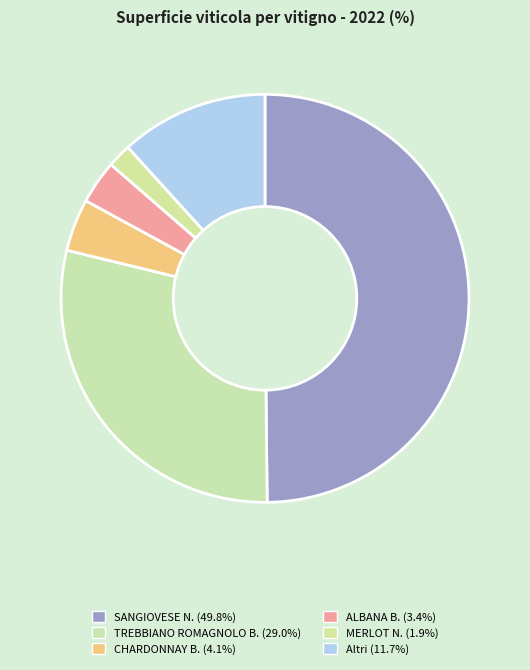

What is the change in value from CHARDONNAY B. to Altri?

+7.6